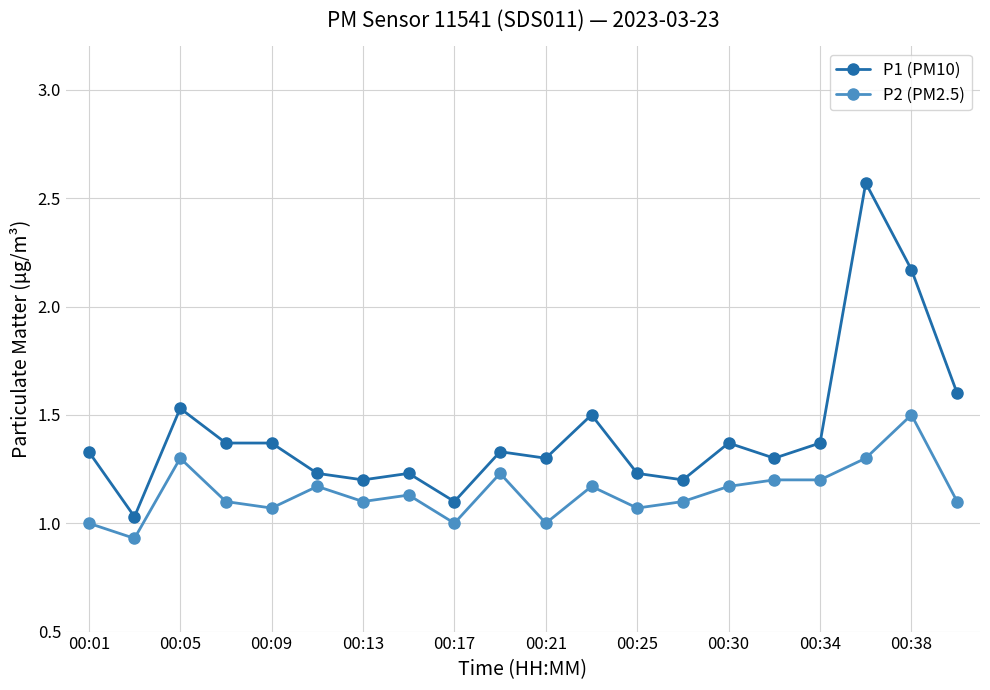

True or false: P1 (PM10) has more than 1 points higher than both neighbors.

True